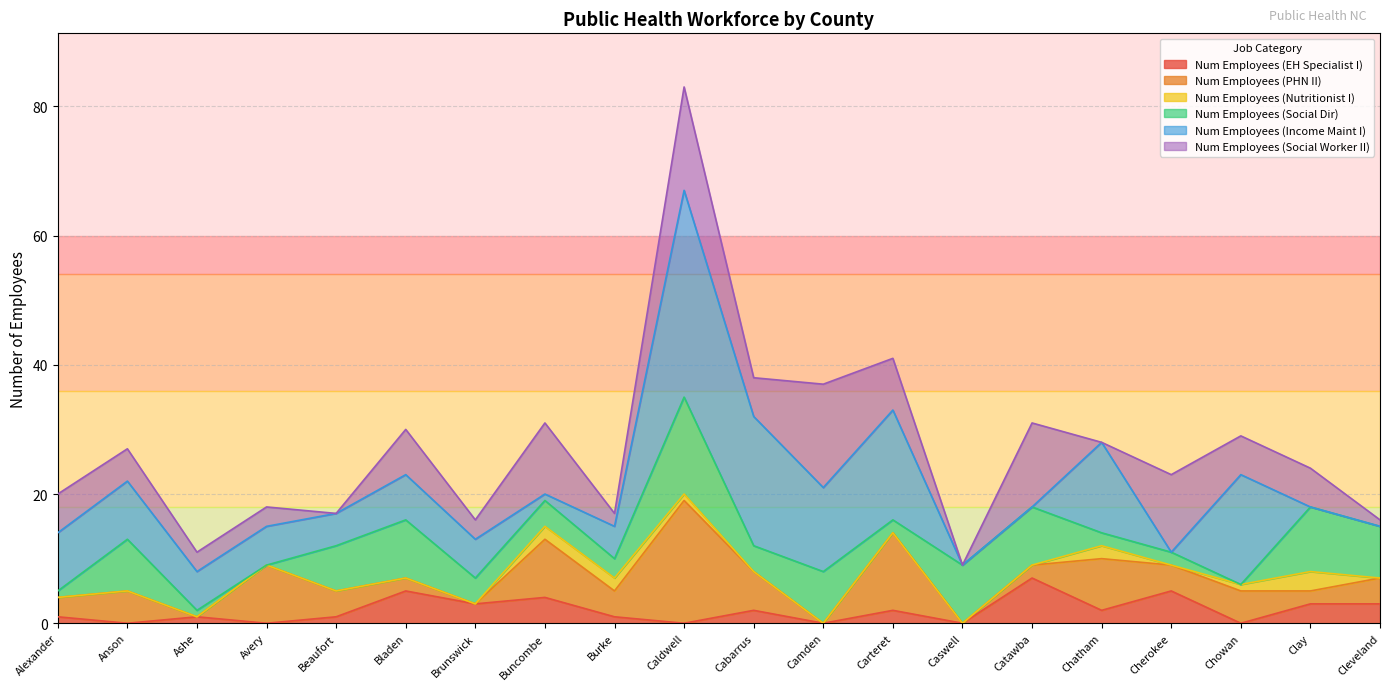

Where is the first local minimum for Num Employees (Income Maint I)?

Beaufort